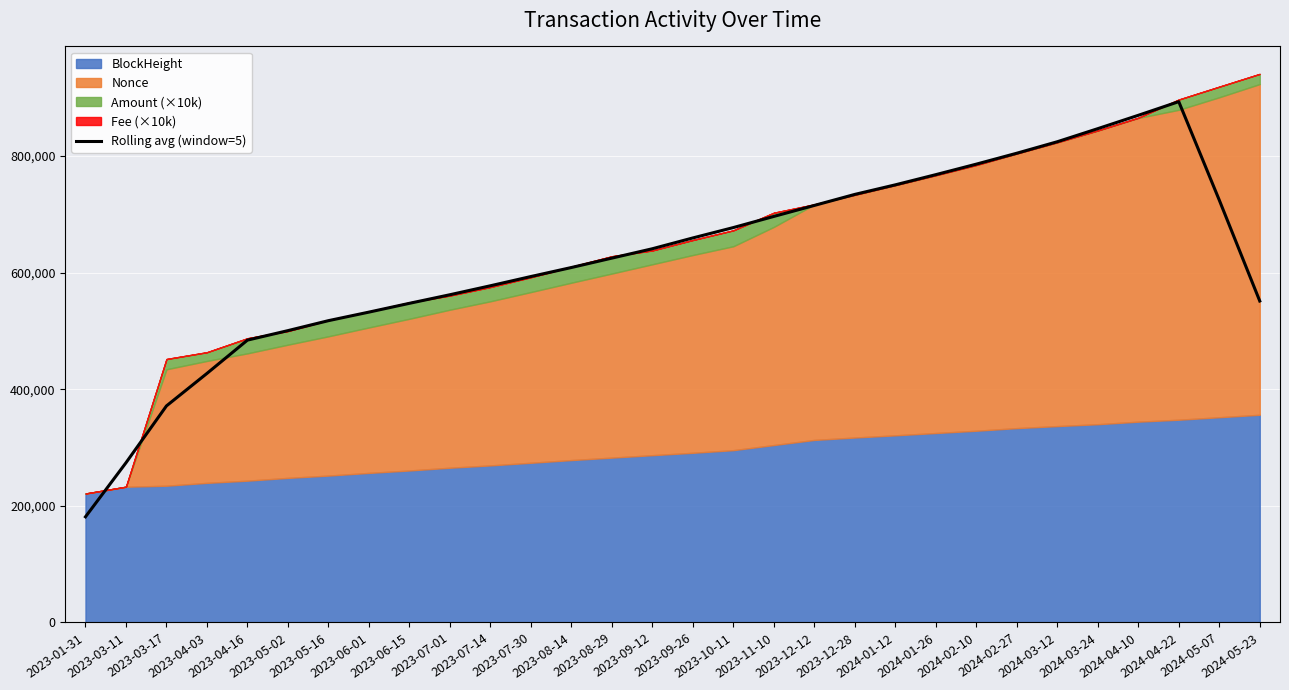

At which category does the data reach its first local peak?

2024-04-22